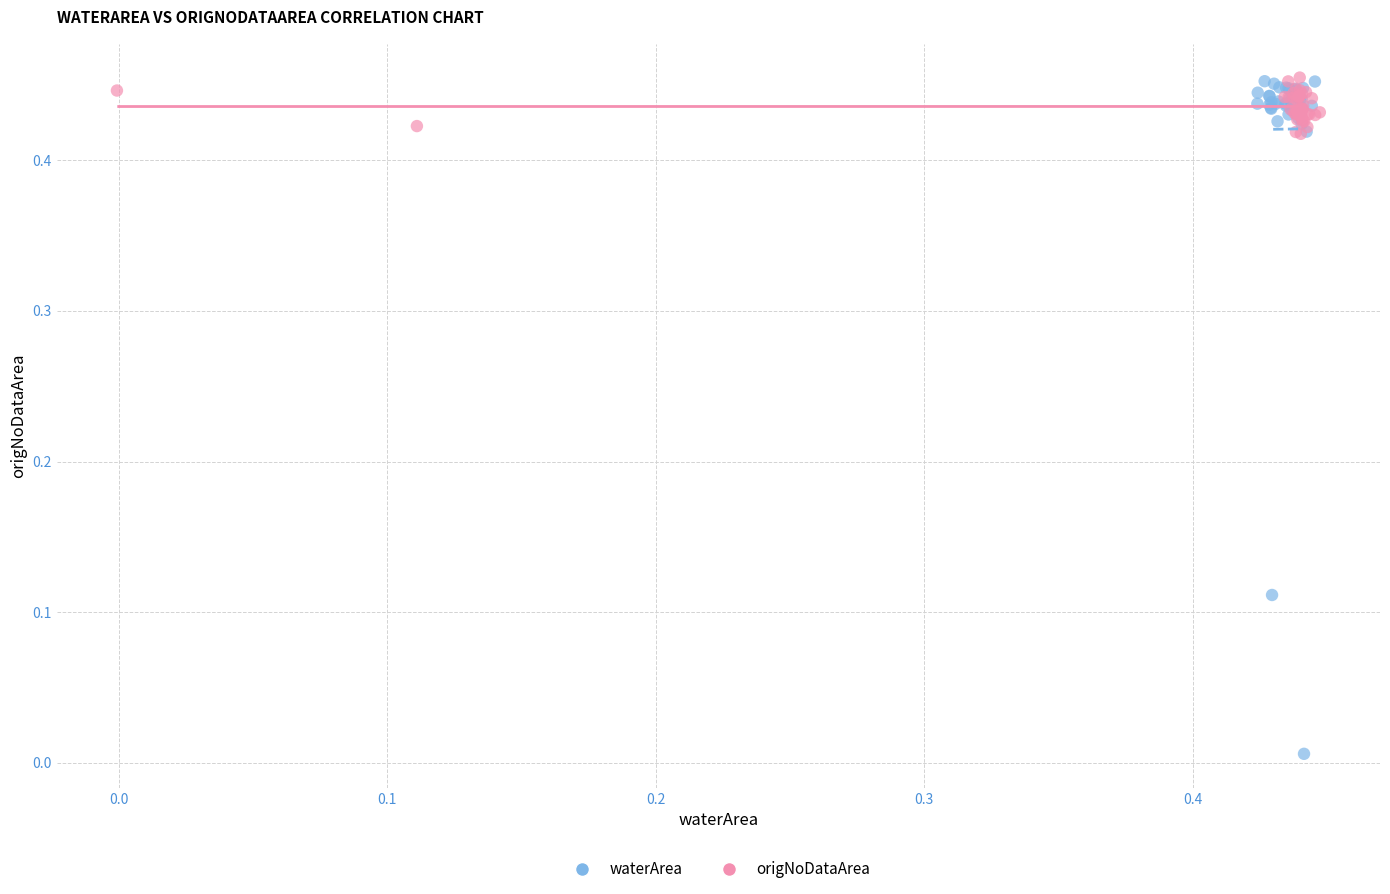

Which series contains the lowest Y value?

waterArea